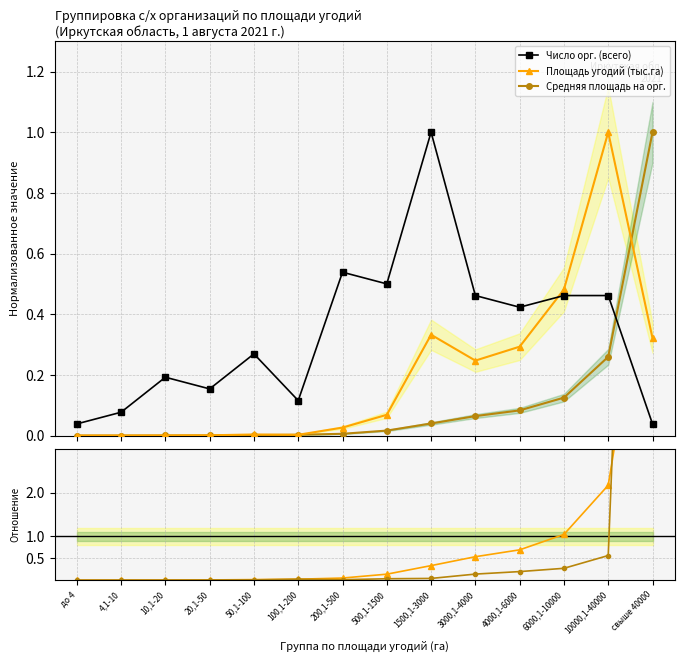

Is it true that Средняя площадь на орг. equals 0.0 at 100,1-200?

True